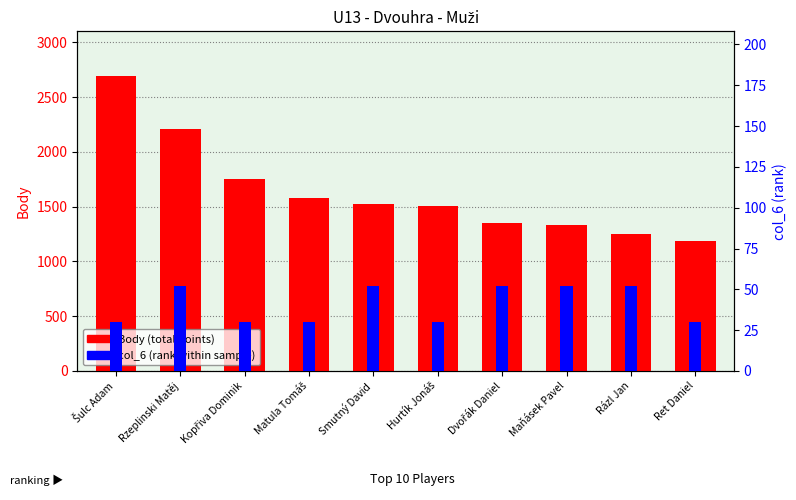

Which series has the largest range (max minus min)?

Body (total points)